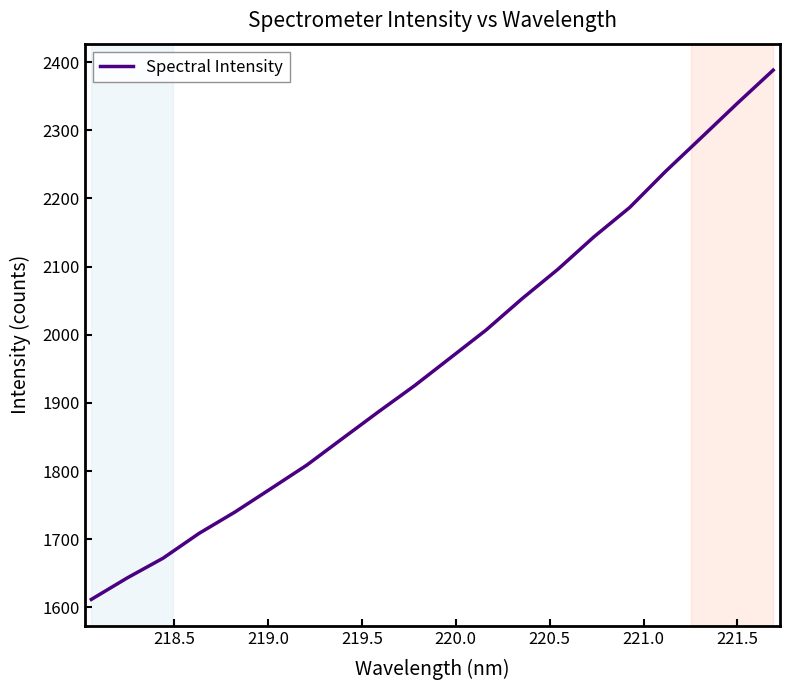

What is the minimum value shown in the chart?

1611.8